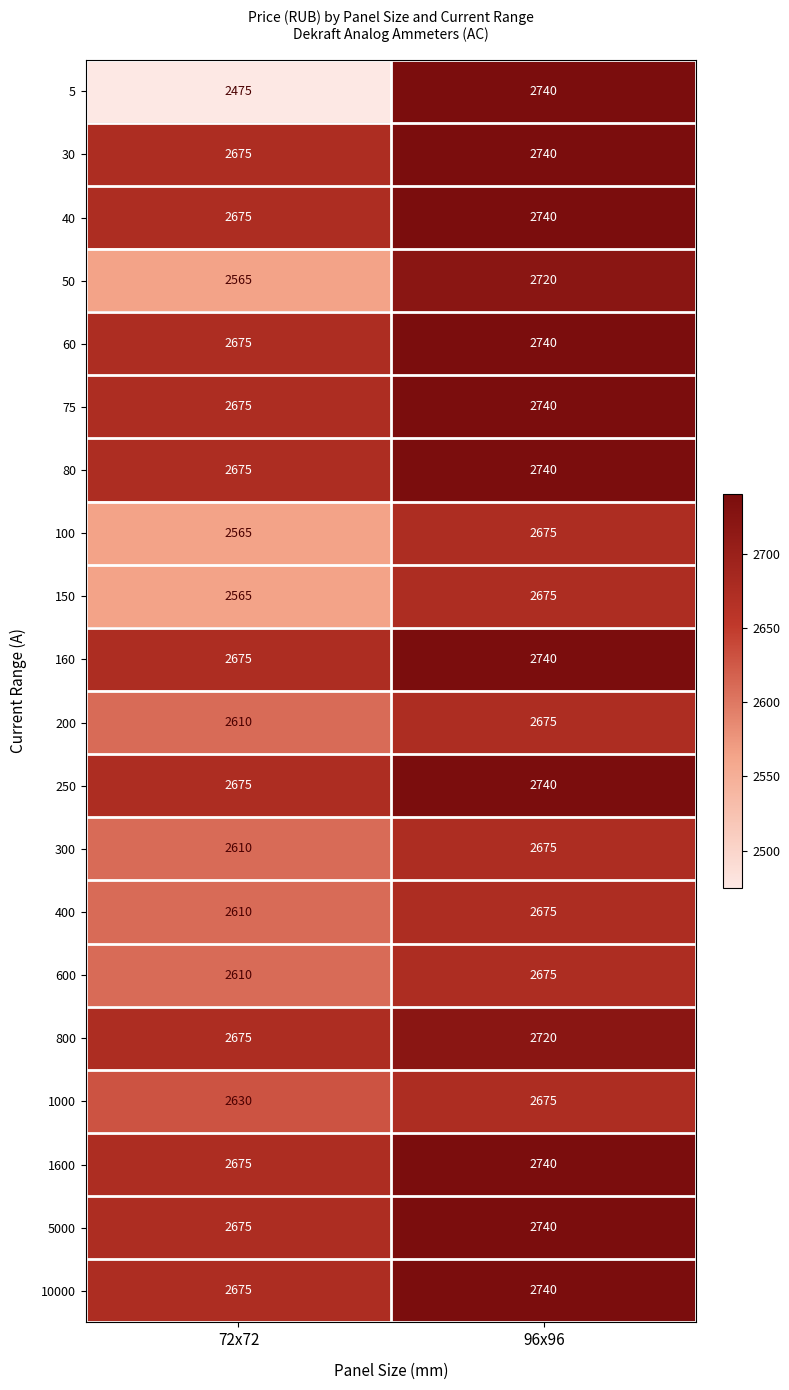

Which series has the widest spread of values?

5